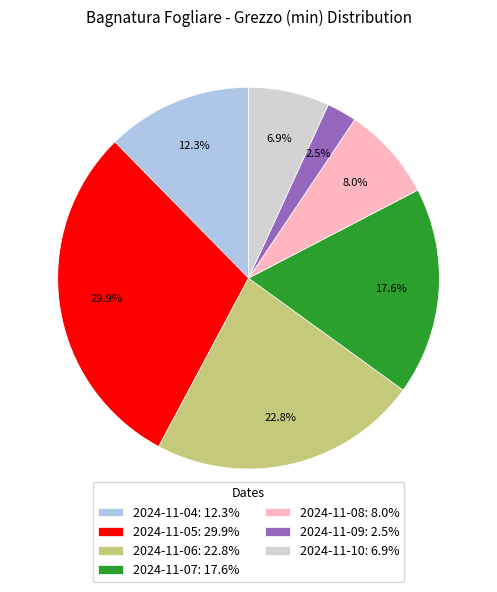

Which category has the smallest portion of the pie?

2024-11-09